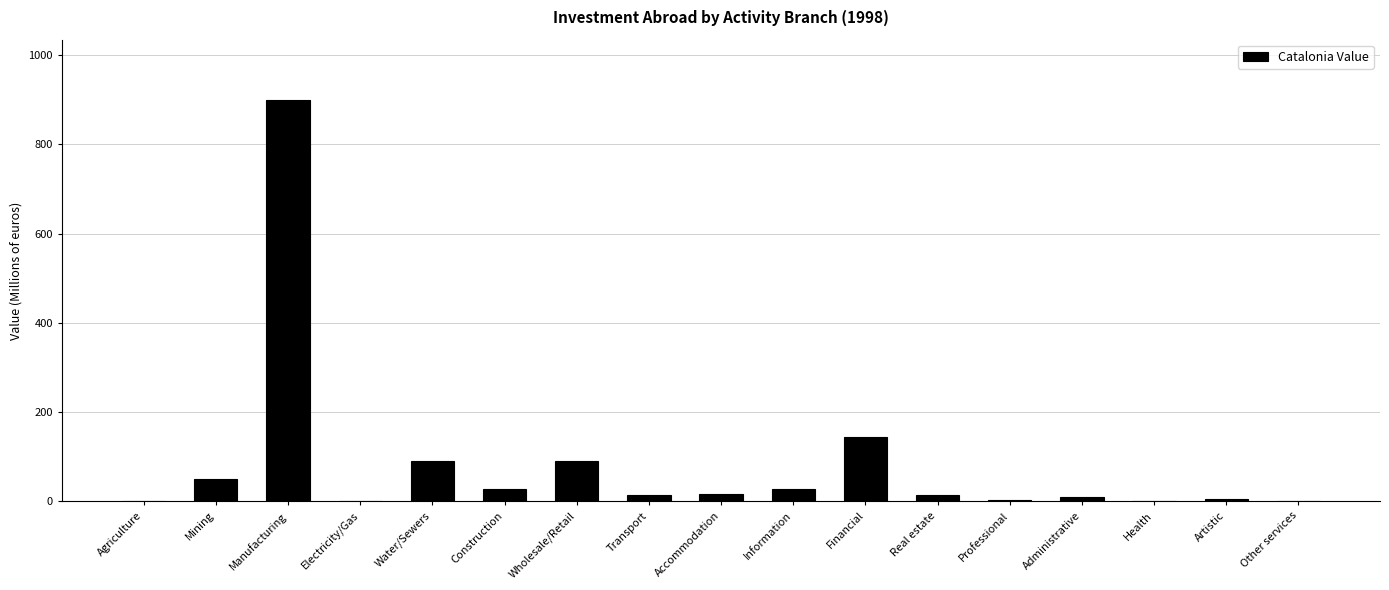

What is the change in value from Real estate to Health?

-12.9